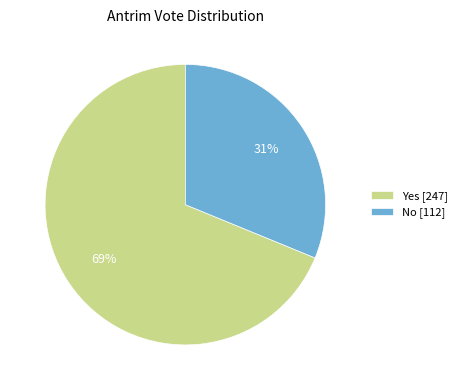

To the nearest percent, what portion does No [112] represent?

31%